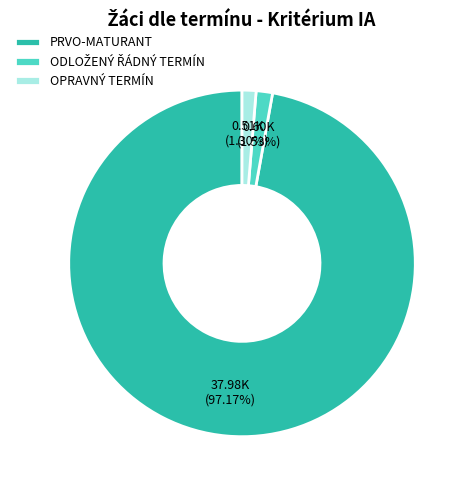

Is there a majority slice in this chart?

Yes